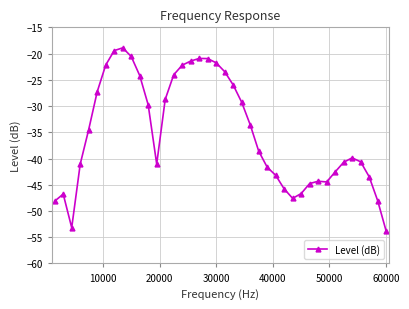

True or false: there are more than 0 points higher than both neighbors.

True